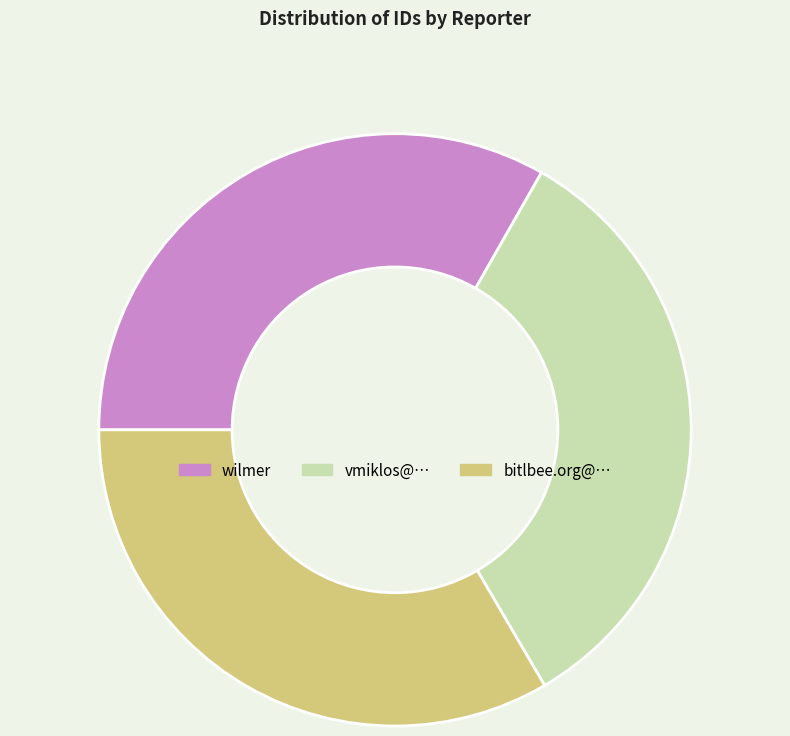

Is it true that bitlbee.org@… is 40% of the pie?

False